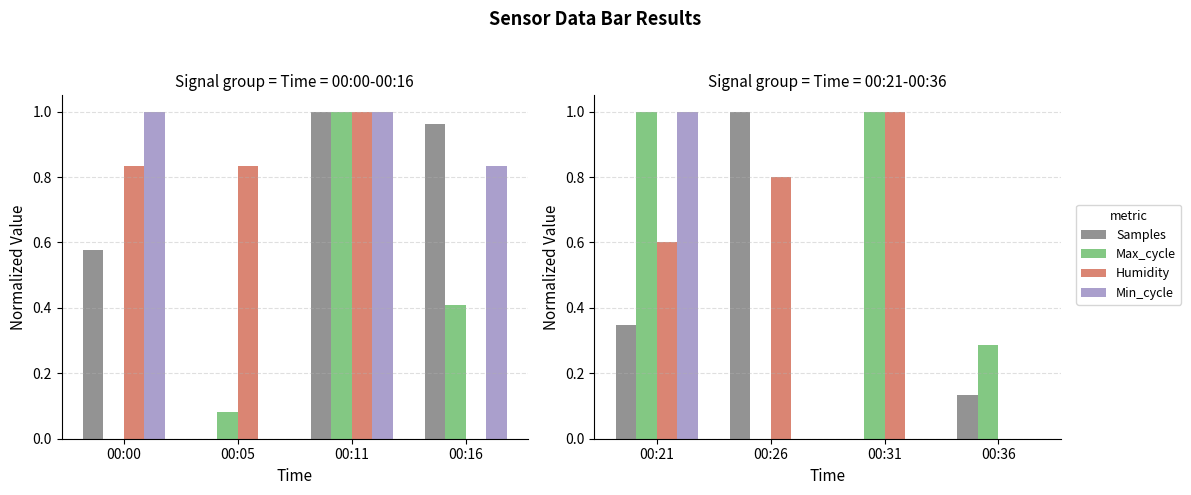

At which label does Min_cycle reach its minimum?

00:05